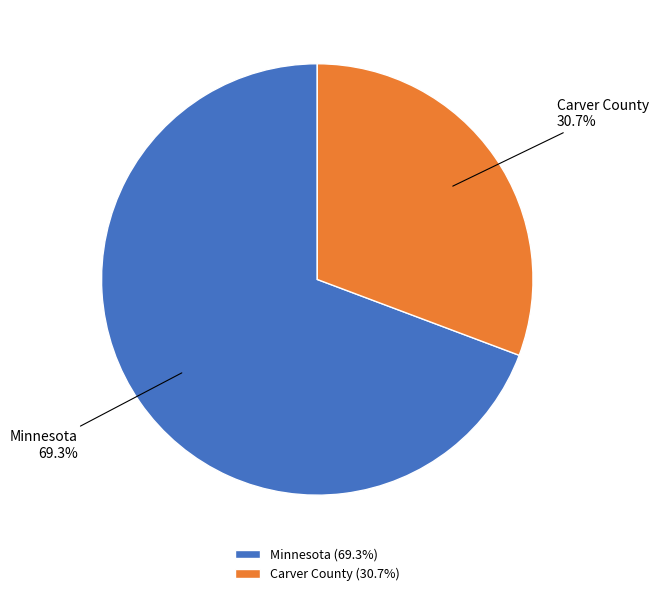

What percentage do Minnesota and Carver County together represent?

100.0%